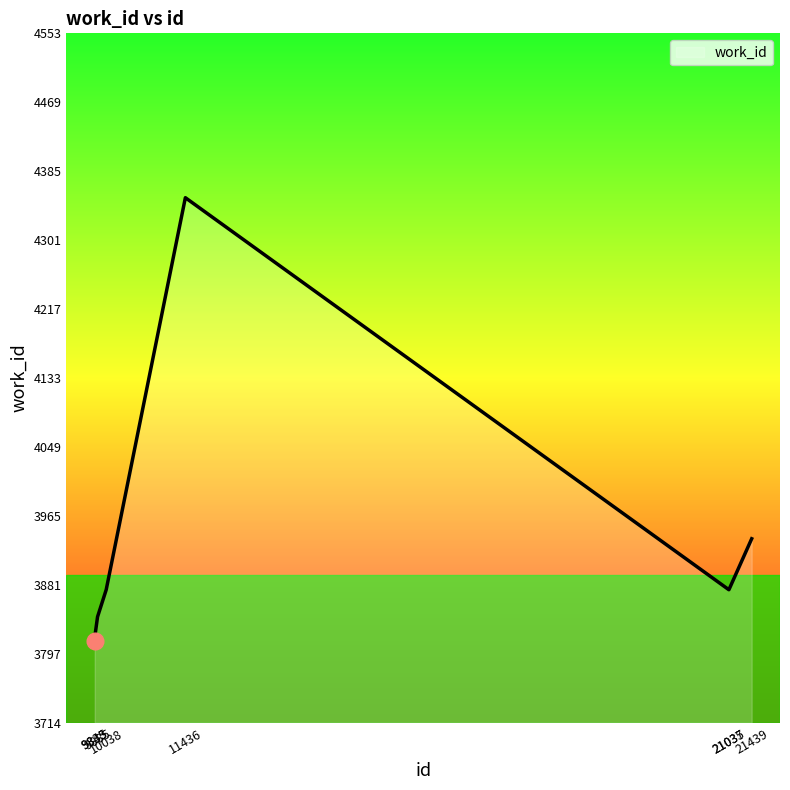

How many categories are shown in the chart?

8